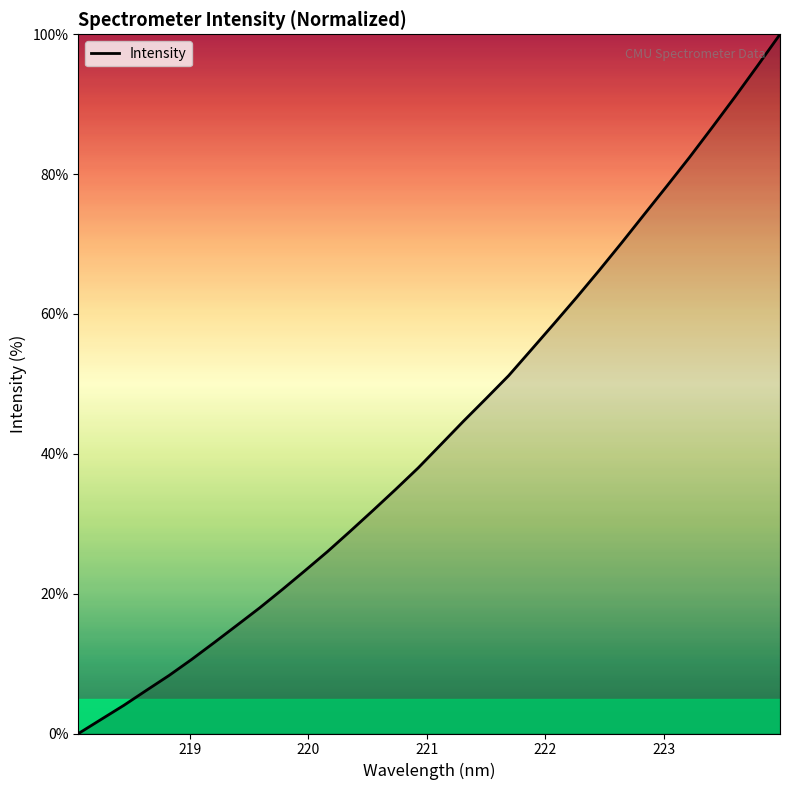

What is the difference between the maximum and minimum values?

100.0